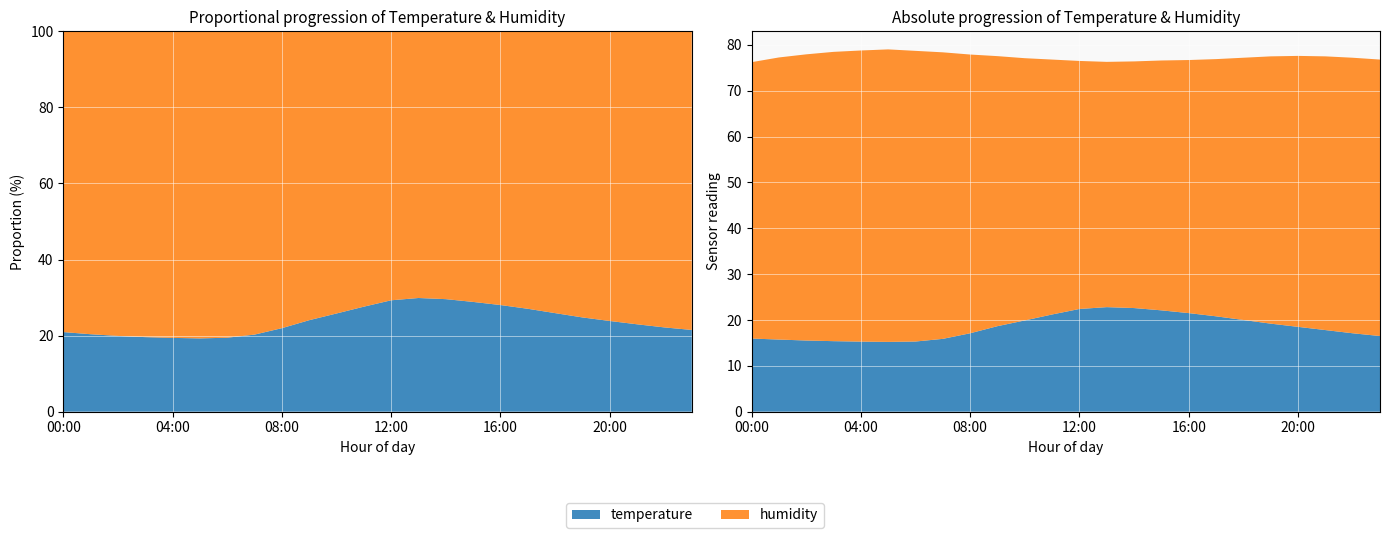

Reading right to left, list all the values displayed in this chart.

temperature: 23:00=16.5	22:00=17.1	21:00=17.8	20:00=18.5	19:00=19.2	18:00=20.0	17:00=20.8	16:00=21.5	15:00=22.1	14:00=22.6	13:00=22.8	12:00=22.4	11:00=21.2	10:00=19.9	09:00=18.6	08:00=17.1	07:00=15.9	06:00=15.3	05:00=15.2	04:00=15.3	03:00=15.4	02:00=15.5	01:00=15.7	00:00=15.9
humidity: 23:00=60.3	22:00=60.1	21:00=59.7	20:00=59.1	19:00=58.3	18:00=57.2	17:00=56.1	16:00=55.2	15:00=54.5	14:00=53.8	13:00=53.5	12:00=54.1	11:00=55.6	10:00=57.2	09:00=58.9	08:00=60.8	07:00=62.5	06:00=63.4	05:00=63.8	04:00=63.5	03:00=63.1	02:00=62.4	01:00=61.5	00:00=60.3